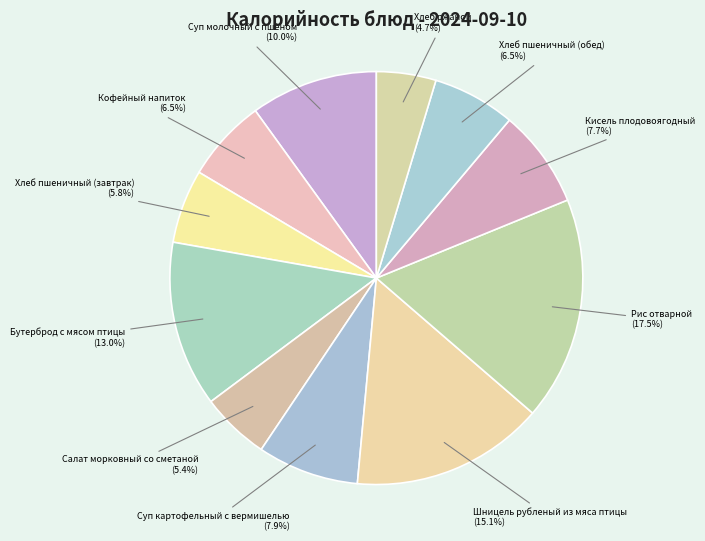

Which has a higher value, Кофейный напиток or Хлеб пшеничный (завтрак)?

Кофейный напиток